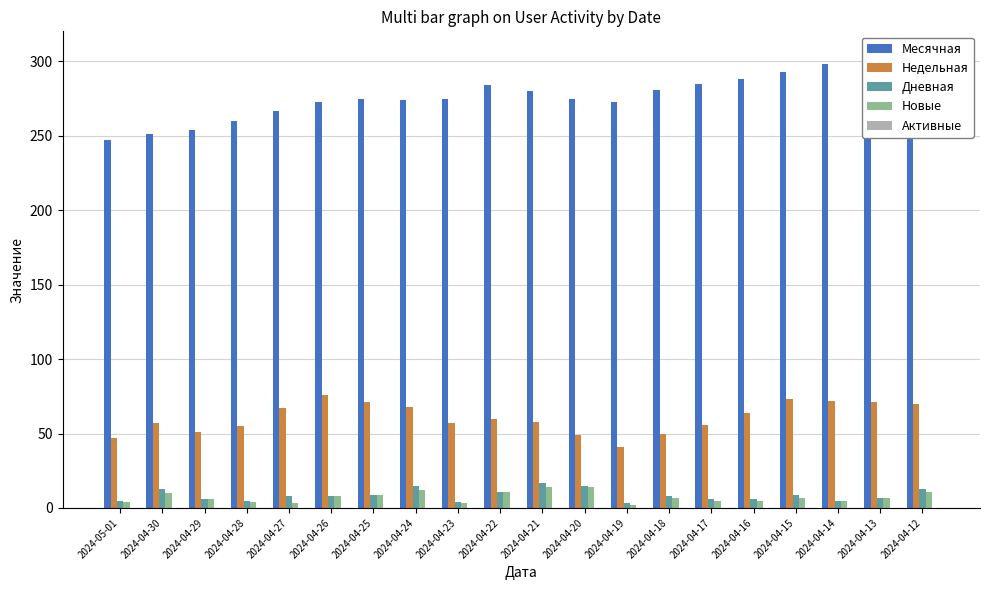

Which category has the highest value in the Новые series?

2024-04-21